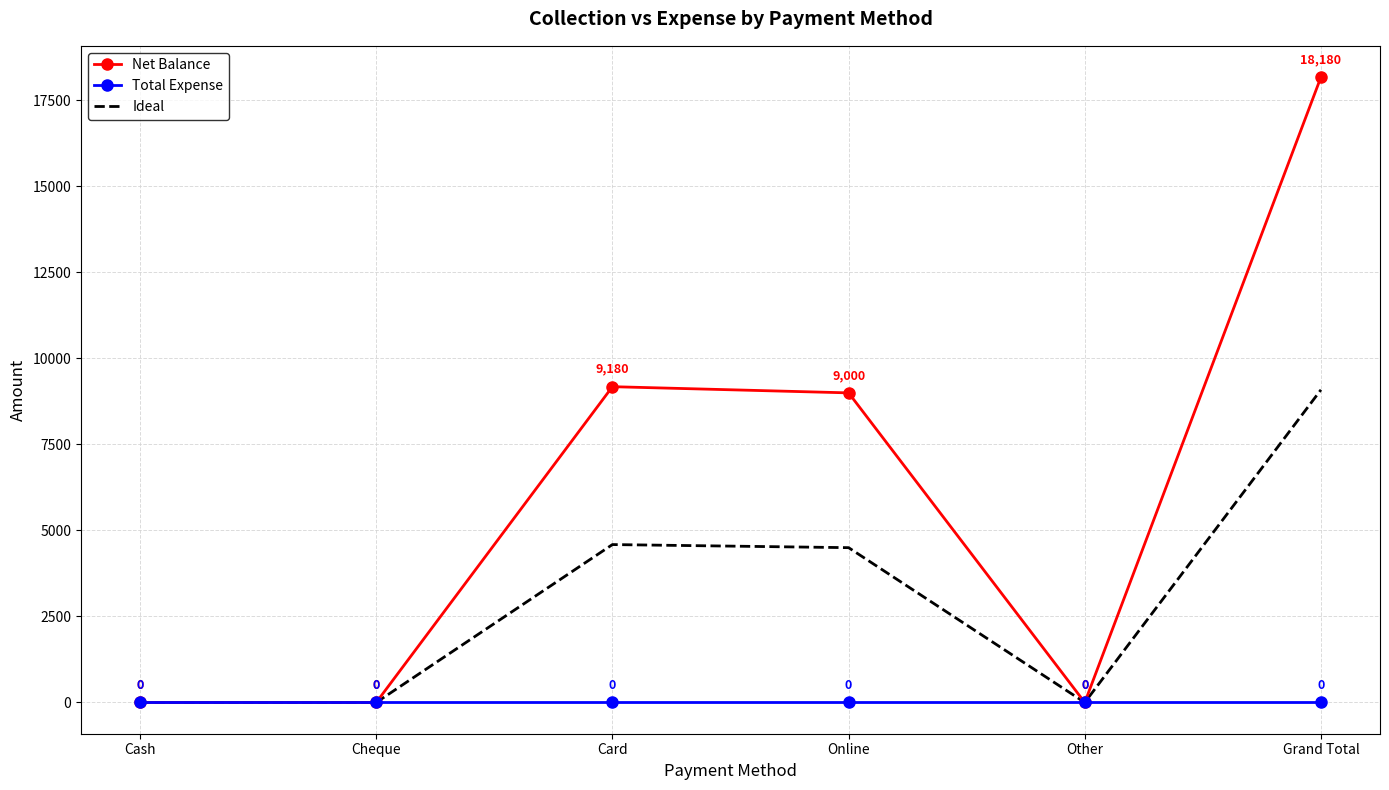

At which label does Net Balance first exceed 9000?

Card